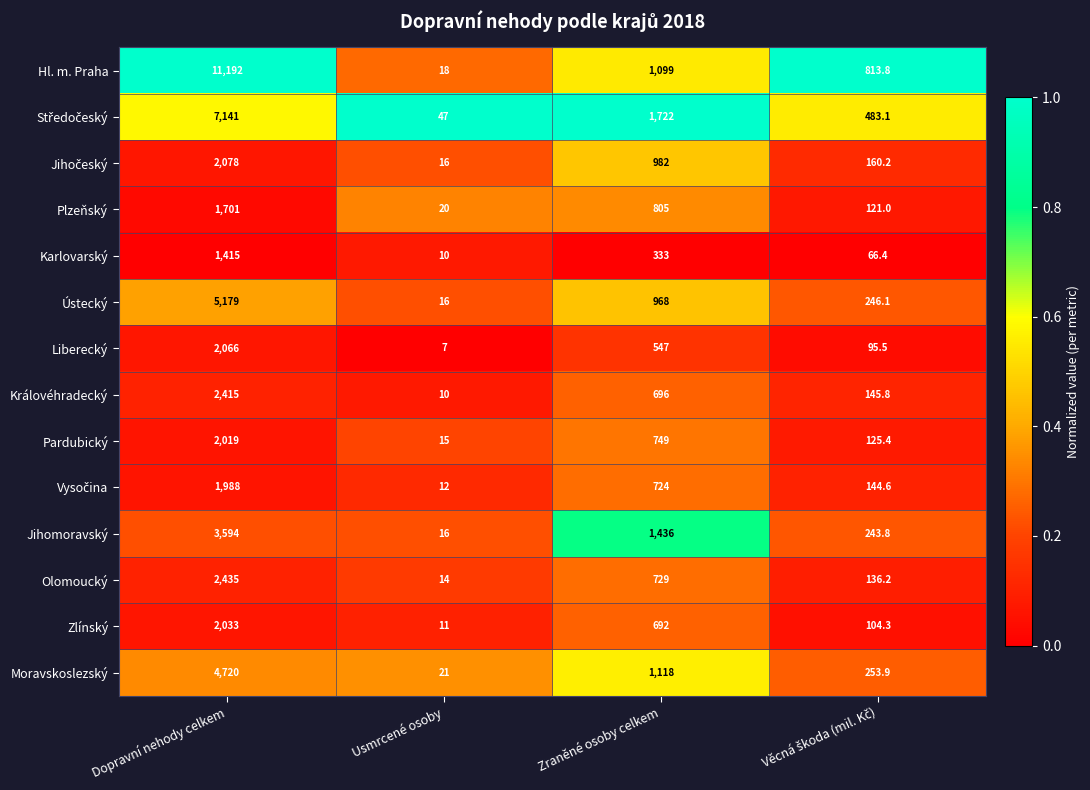

The value of Moravskoslezský at Zraněné osoby celkem is 1118.0. True or false?

True